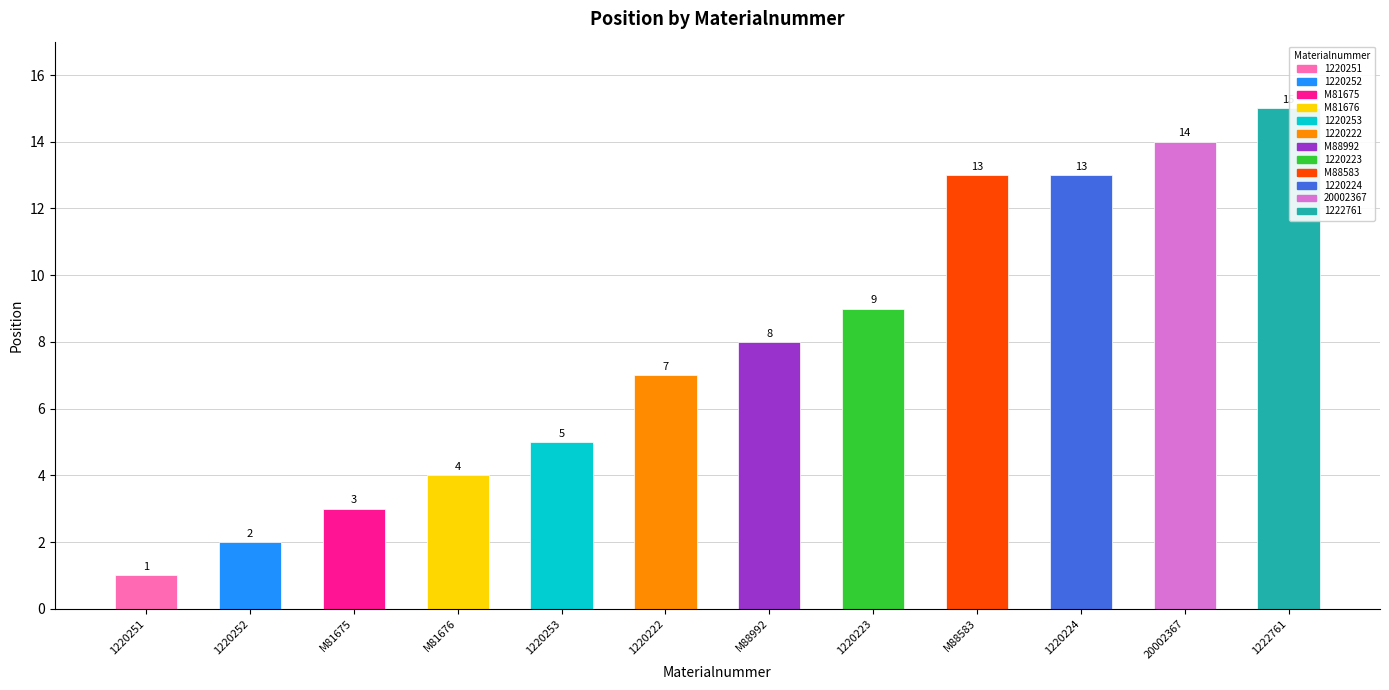

What is the ratio of the value at 1220224 to the value at 1220222?

1.9